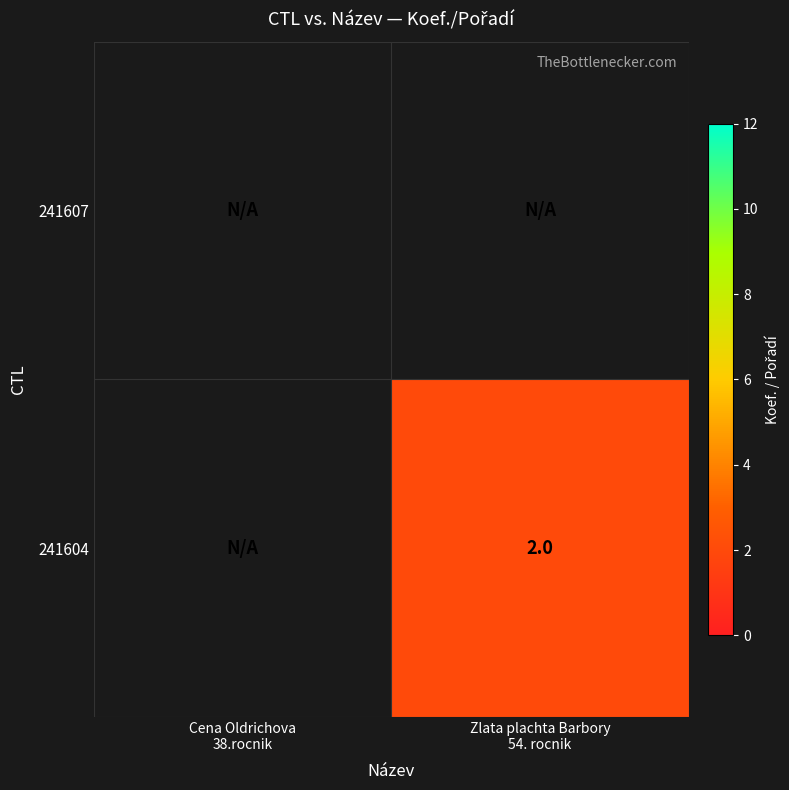

The value of 241604 at Zlata plachta Barbory 54. rocnik is 0.7. True or false?

False